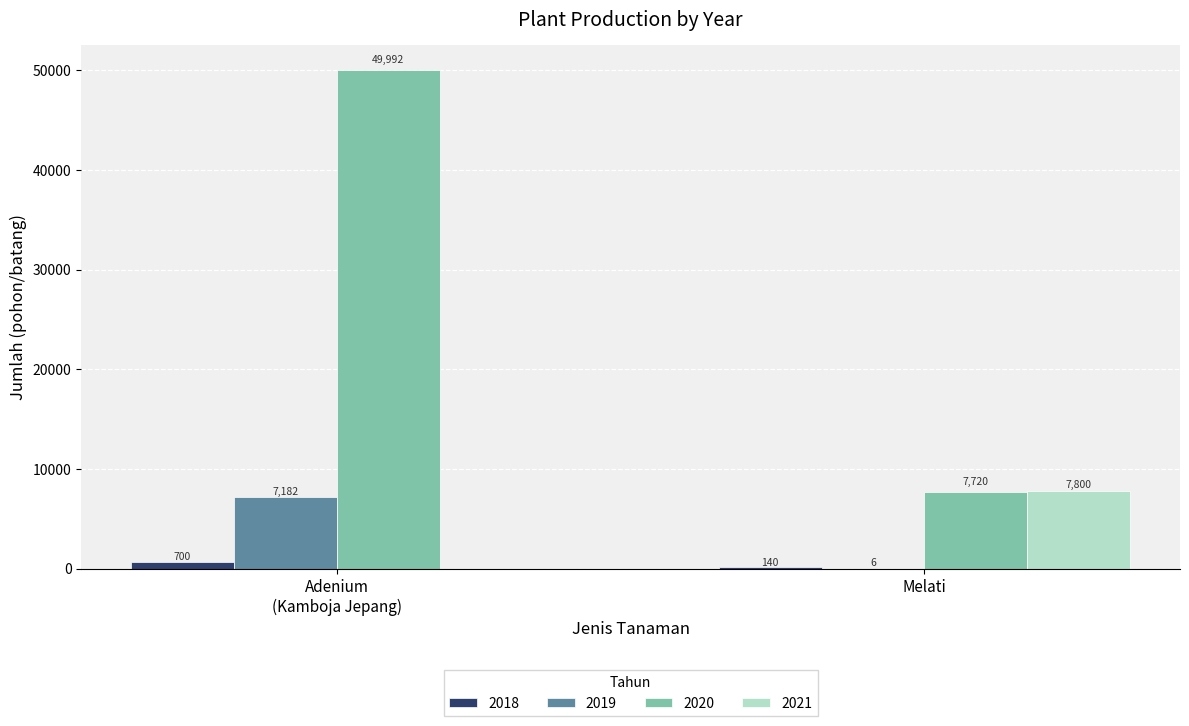

What is the maximum value shown in the chart?

49992